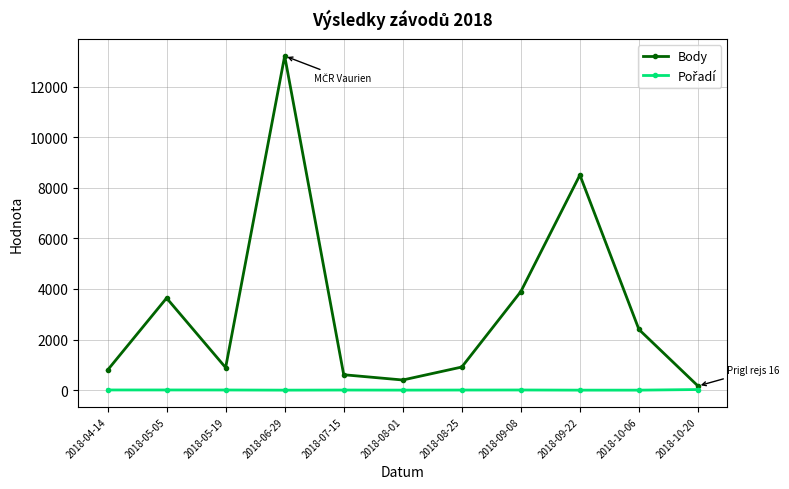

At which category is the sum across all series the highest?

2018-06-29